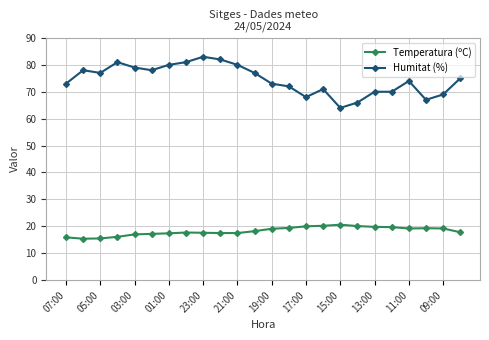

At how many categories does at least one series exceed 28?

24